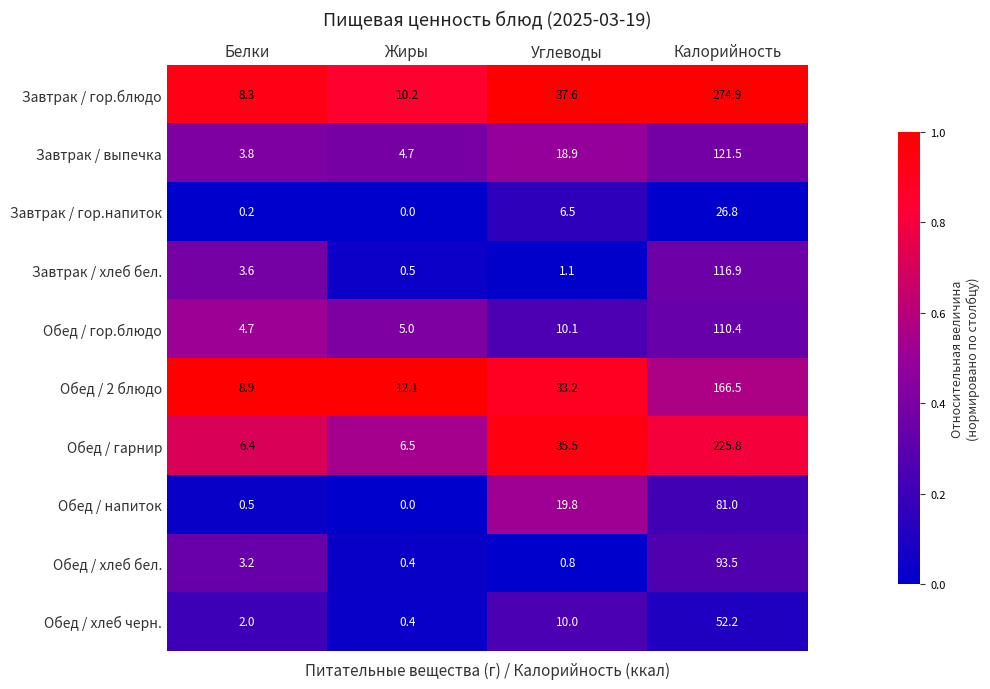

At which label does Обед / напиток reach its minimum?

Жиры